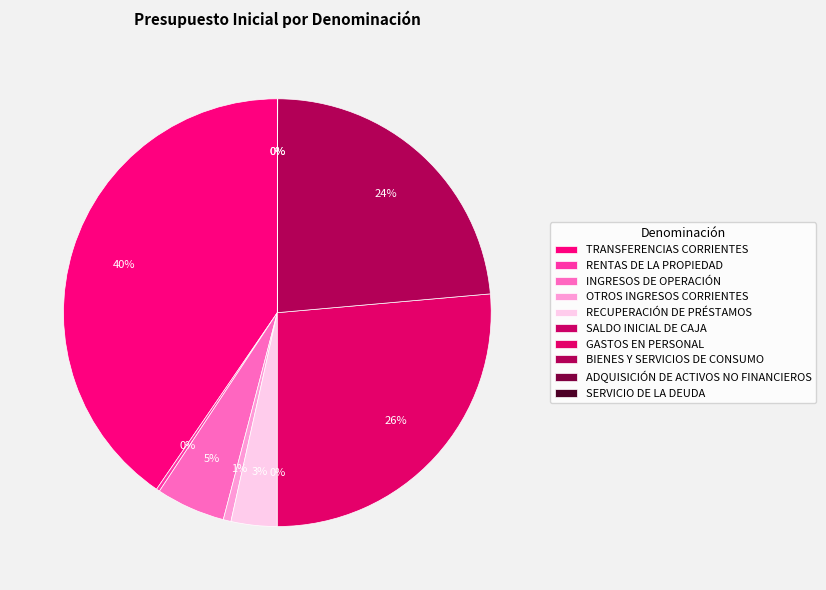

Count the number of slices in the pie.

10